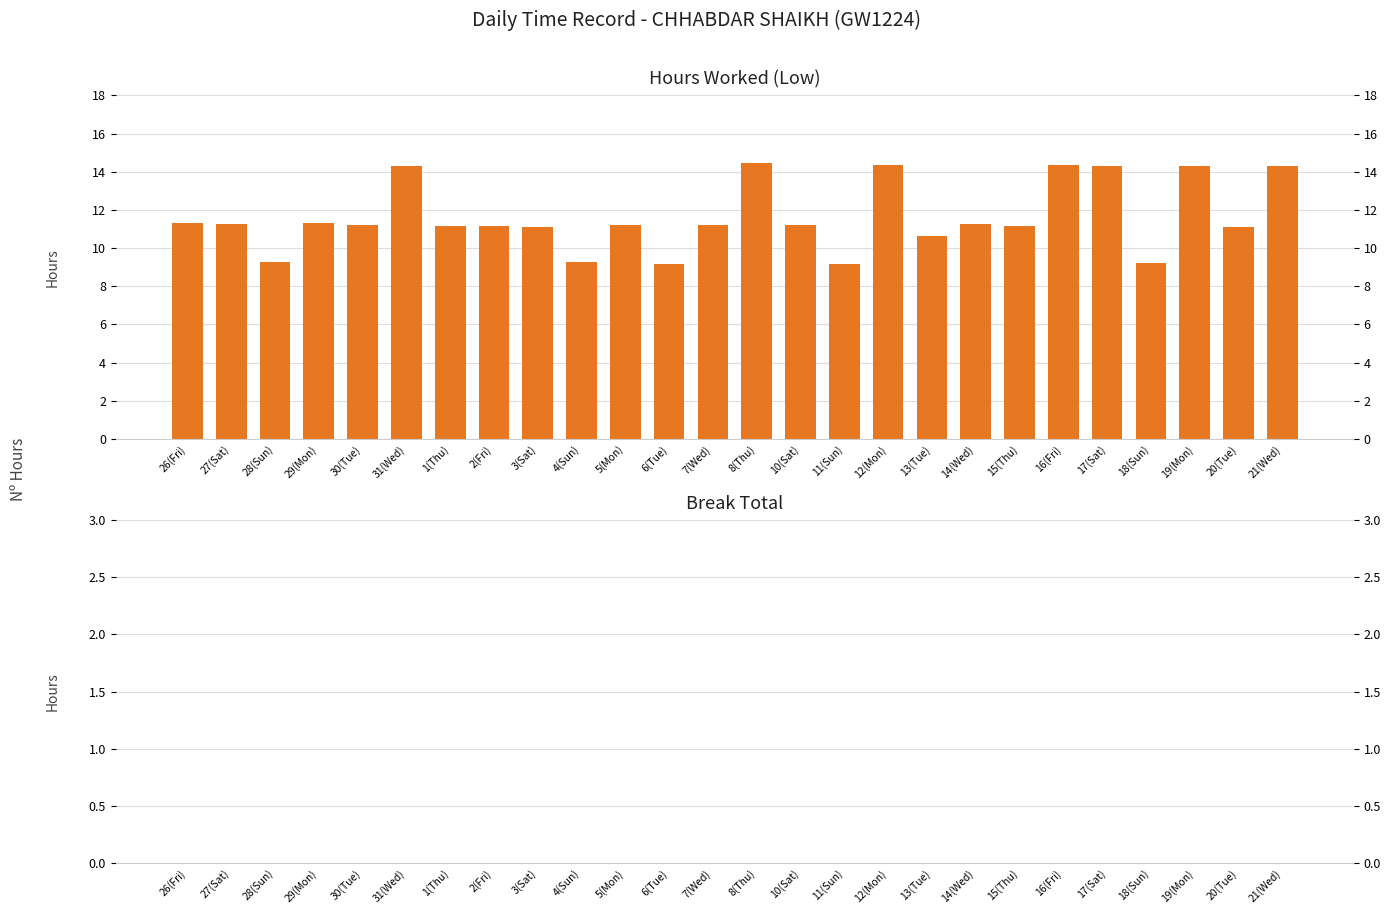

What are all the series names shown in the legend?

Low (Hours Worked), Break Total